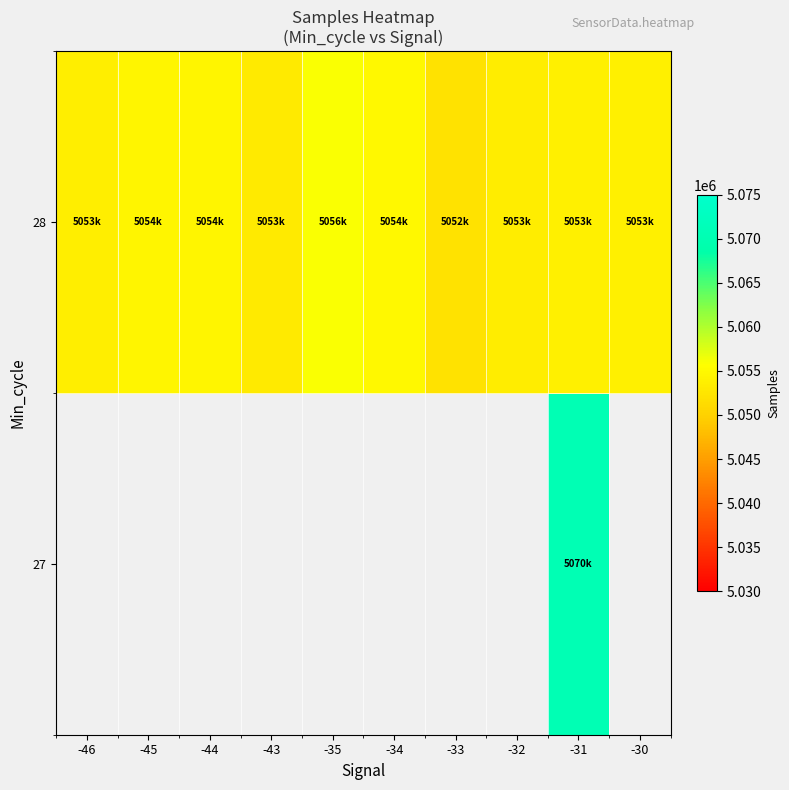

What is the sum of the 28 values at -31 and -34?

10108686.8